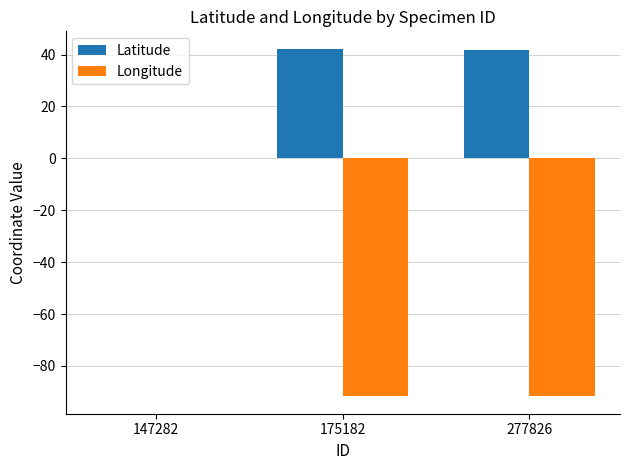

What is the sum of all Latitude values?

84.0